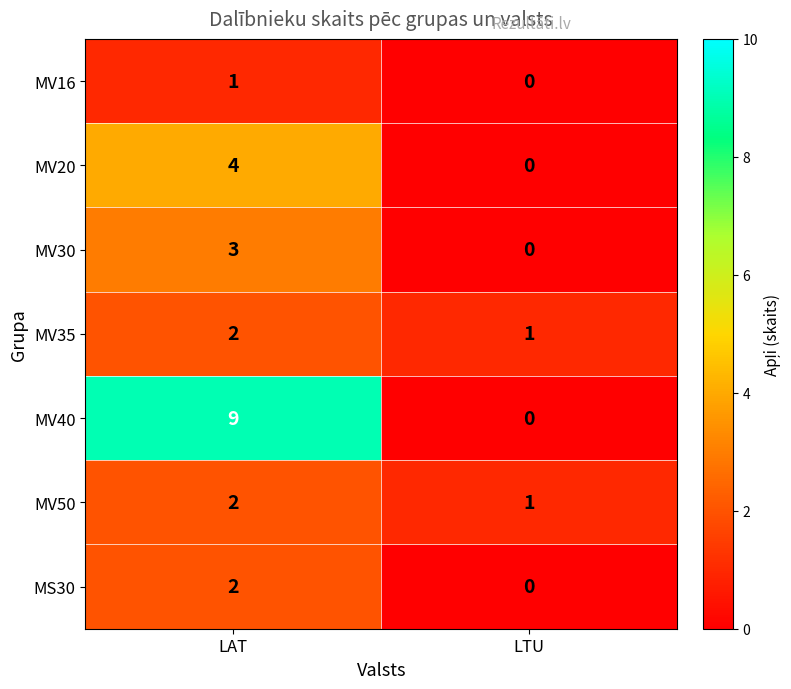

Reading left to right, transcribe all the data shown in this chart.

MV16: LAT=1	LTU=0
MV20: LAT=4	LTU=0
MV30: LAT=3	LTU=0
MV35: LAT=2	LTU=1
MV40: LAT=9	LTU=0
MV50: LAT=2	LTU=1
MS30: LAT=2	LTU=0